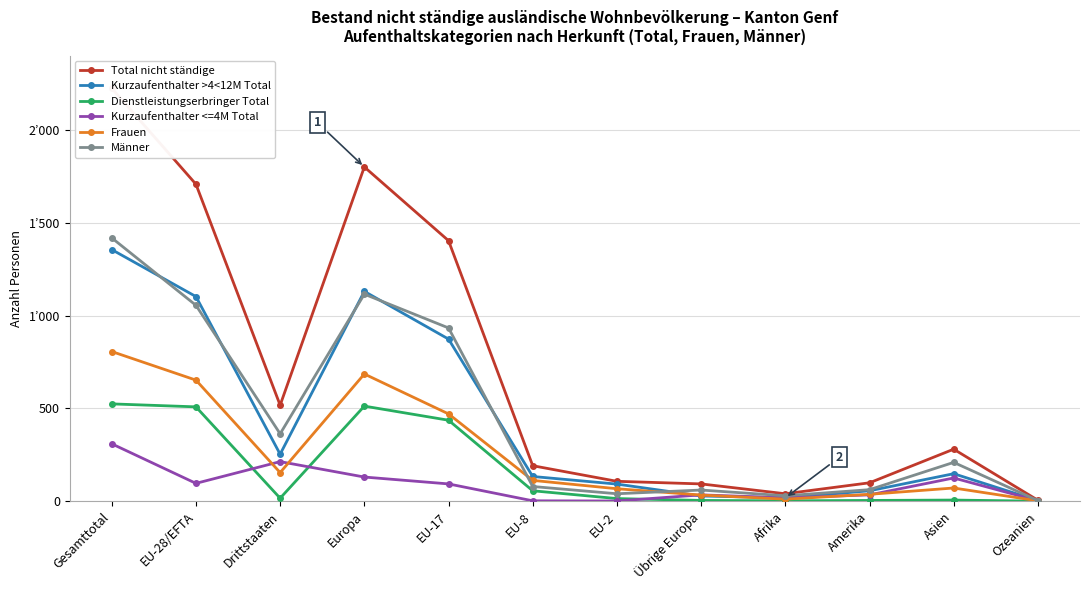

True or false: Männer has a value of 1462 at Europa.

False